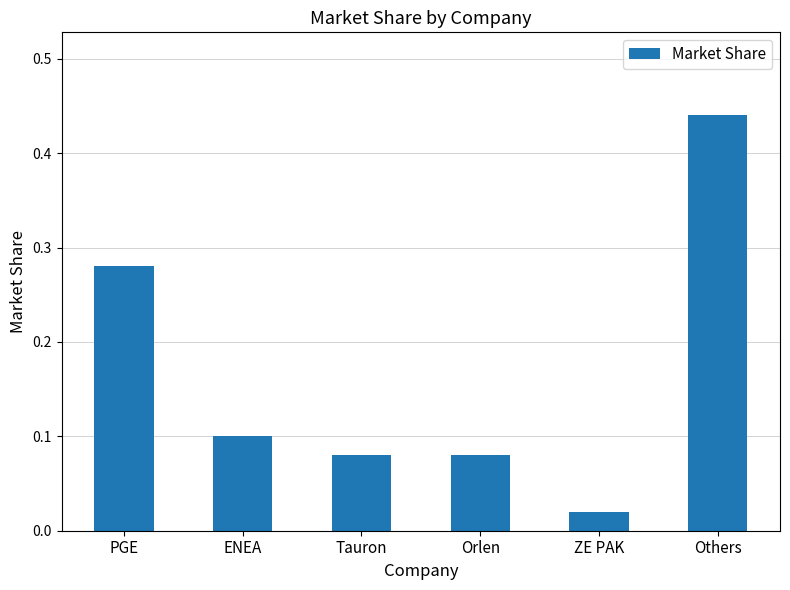

Where is the data nearest to the value 0?

ZE PAK